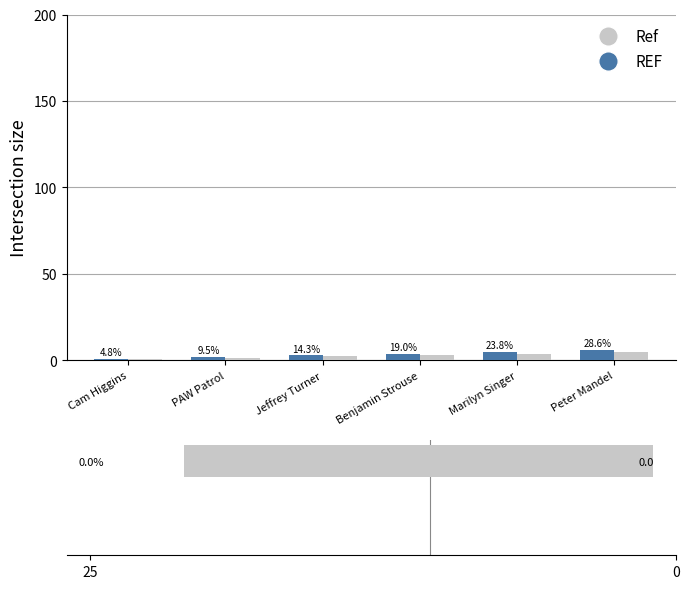

What is the difference between the maximum and minimum values in the REF series?

5.0